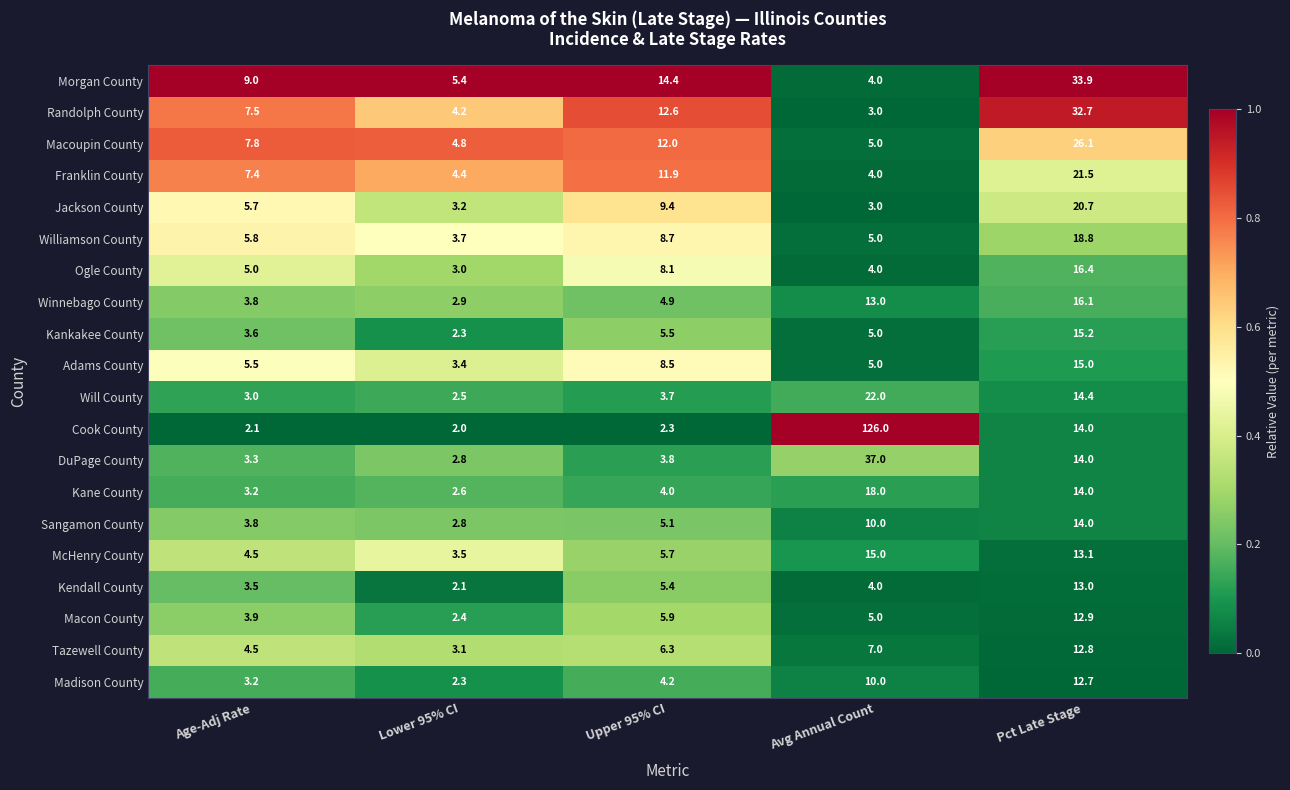

What is the sum of all DuPage County values?

60.9